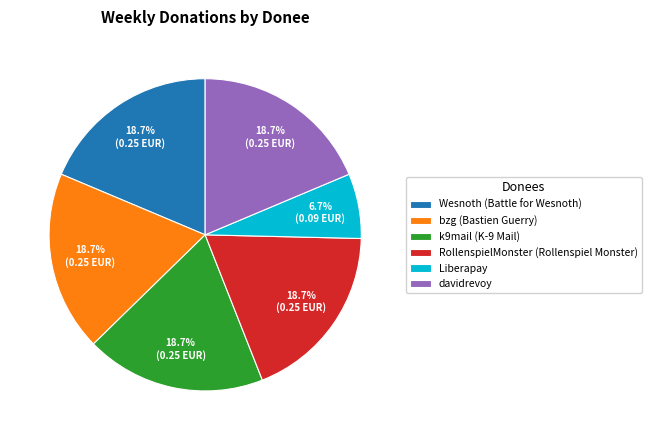

Does any single category account for the majority?

No